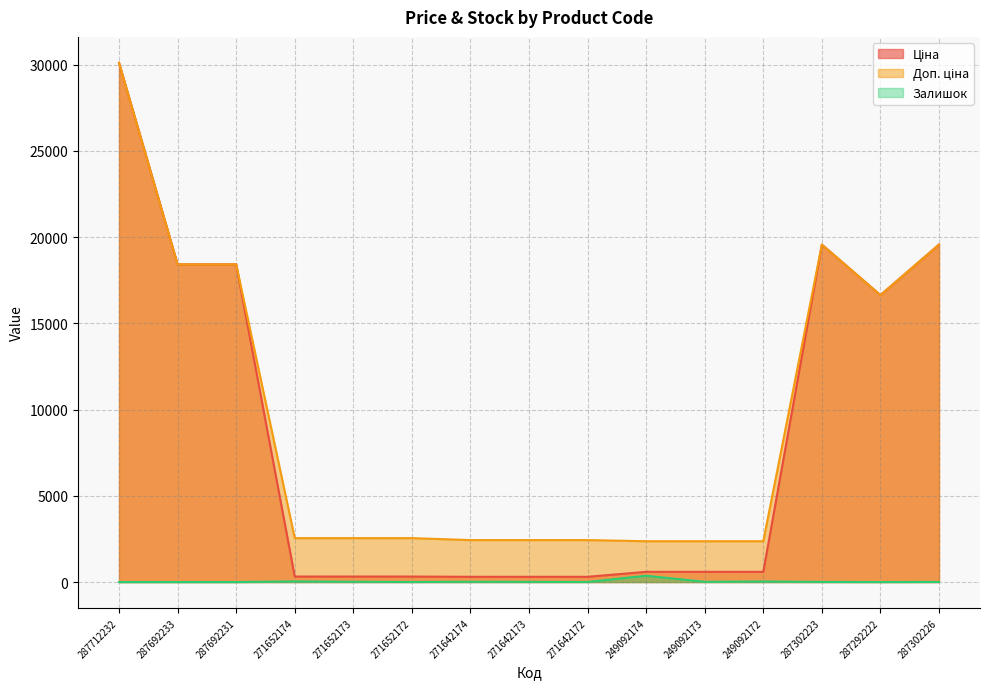

Reading left to right, what are all the values shown in this chart?

Ціна: 30102.8	18420.9	18420.9	318.3	318.3	318.3	304.1	304.1	304.1	591.6	591.6	591.6	19564.9	16636.8	19564.9
Доп. ціна: 30102.8	18420.9	18420.9	2546.4	2546.4	2546.4	2432.8	2432.8	2432.8	2366.5	2366.5	2366.5	19564.9	16636.8	19564.9
Залишок: 0.0	0.0	0.0	38.0	15.0	5.0	14.0	10.0	5.0	365.0	14.0	33.0	7.0	1.0	7.0